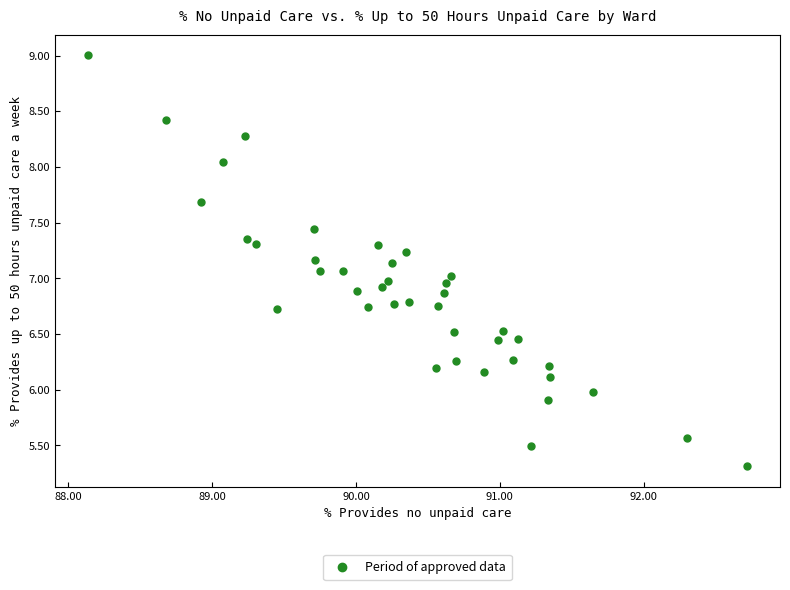

What is the range of Y values (max minus min)?

3.7